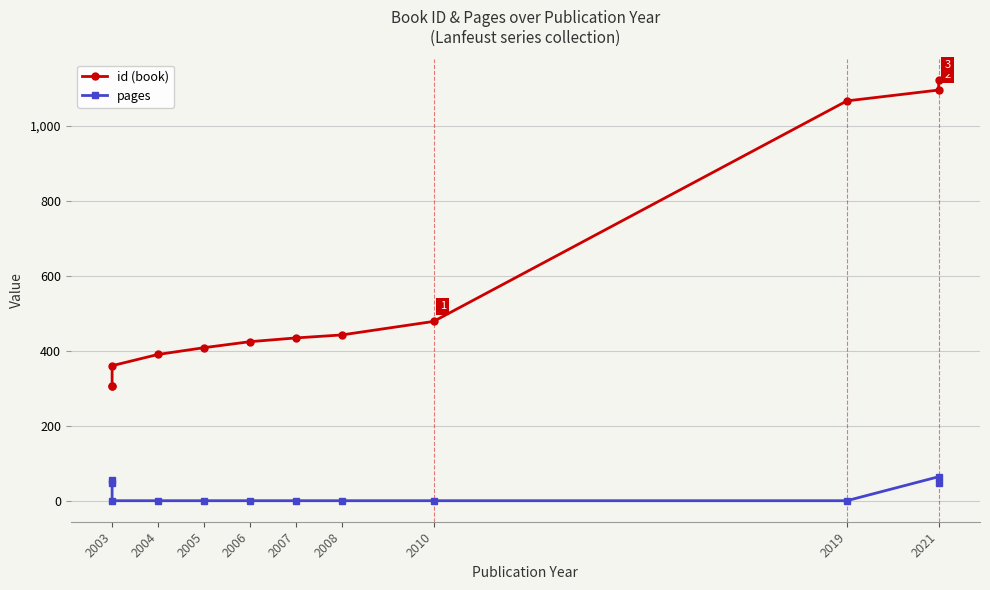

True or false: id (book) has more than 1 interior local peaks.

False